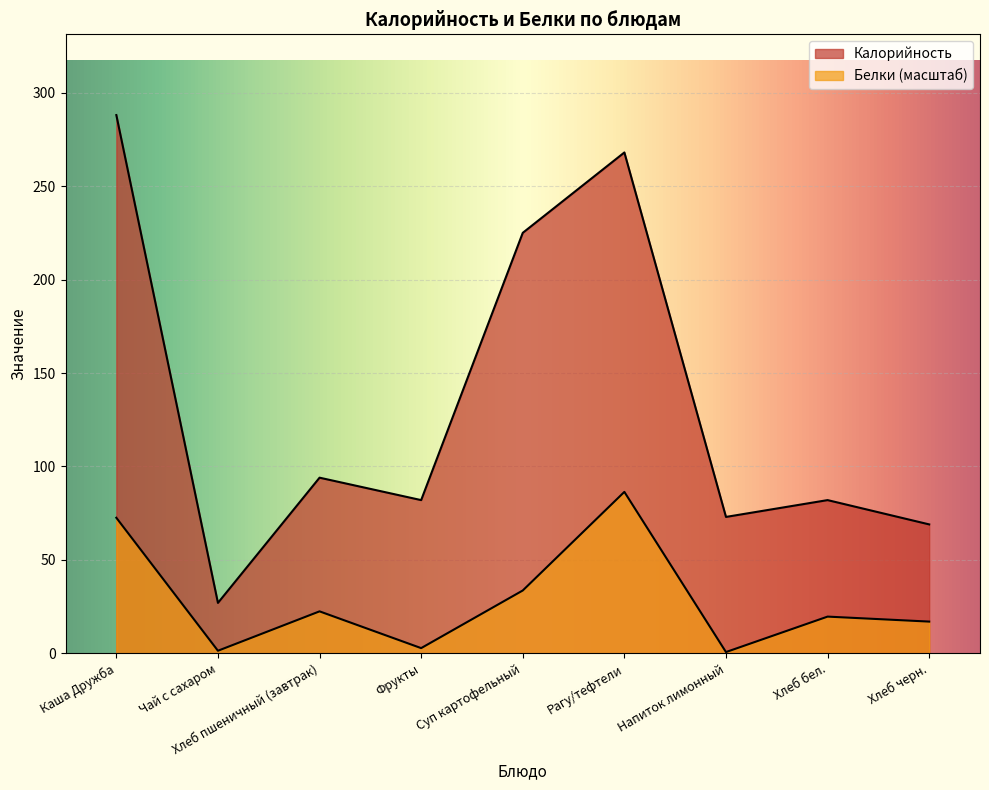

What is the difference between the highest and lowest values at Суп картофельный?

191.4